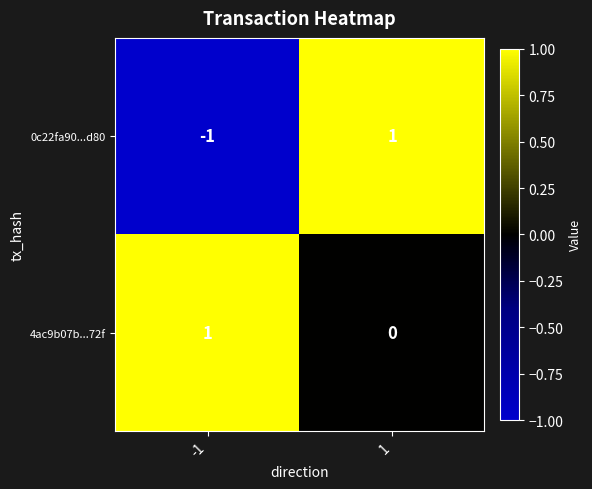

How many data points does each series have?

2